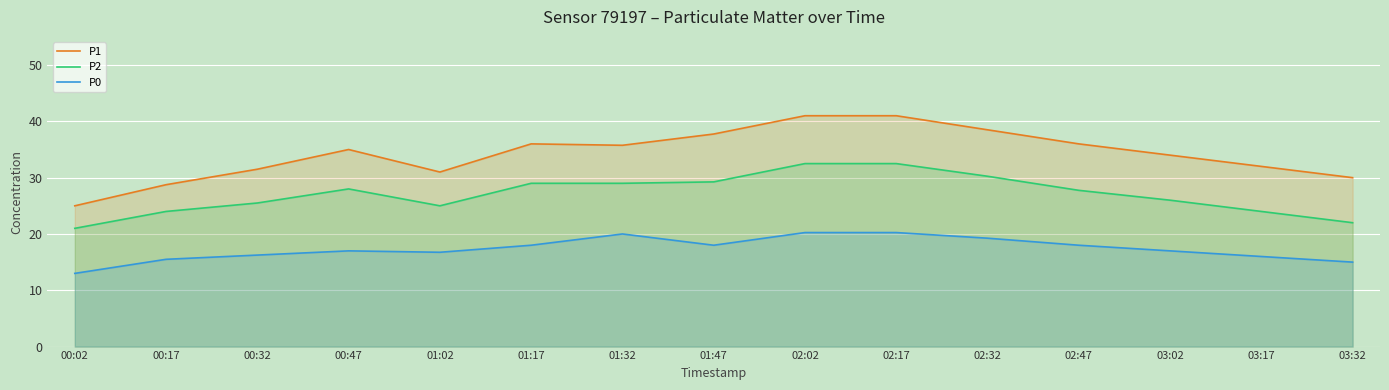

How many data points does each series have?

15